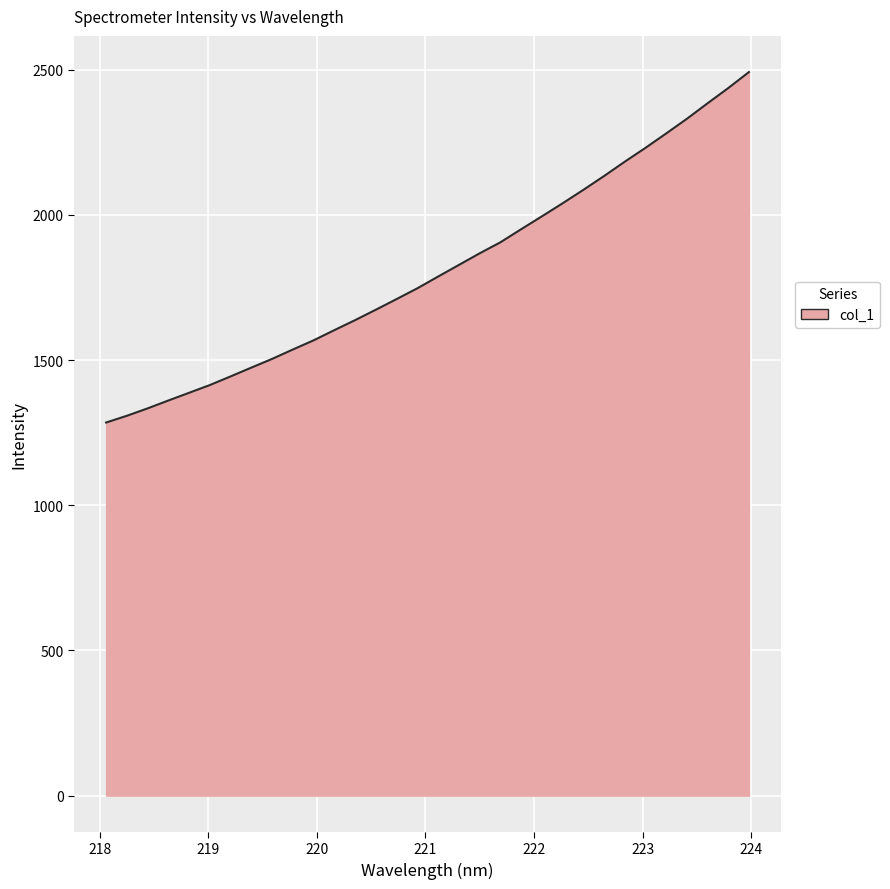

What is the minimum value shown in the chart?

1285.2